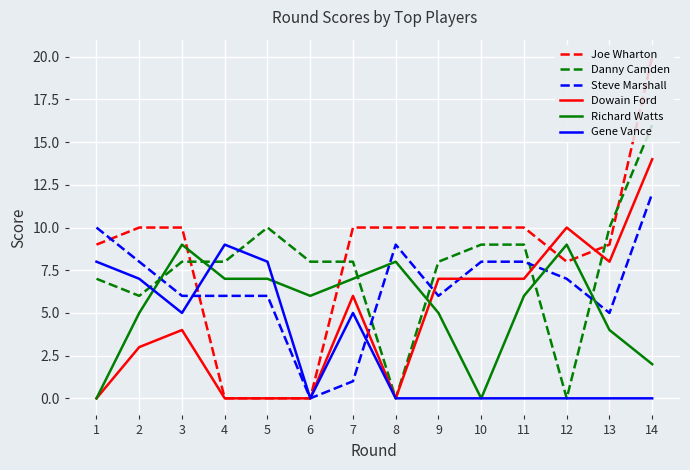

Which series has the widest spread of values?

Joe Wharton